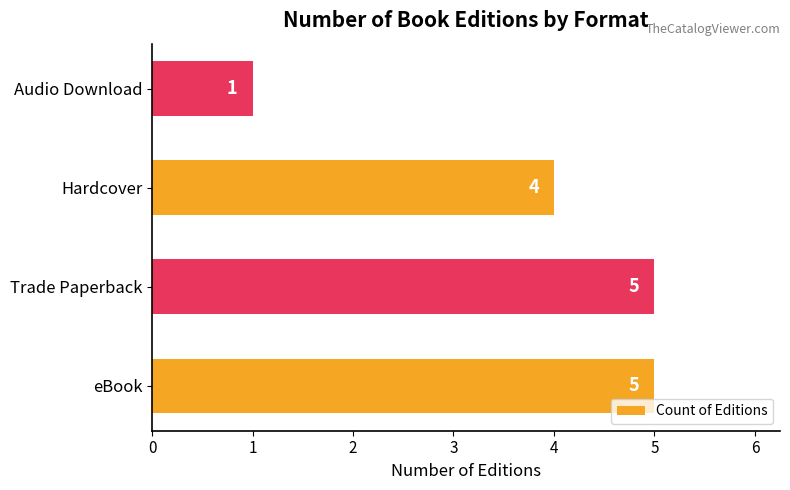

Which category has the lowest value across all series?

Audio Download